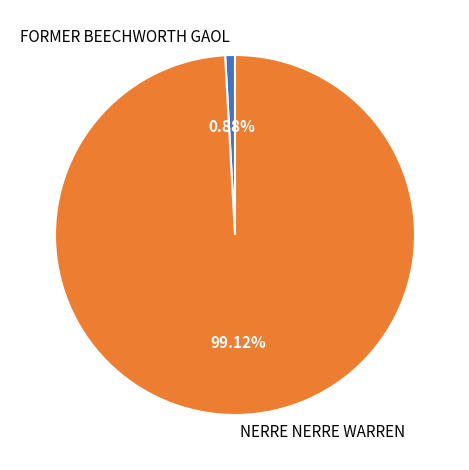

Is it true that FORMER BEECHWORTH GAOL is 11% of the pie?

False